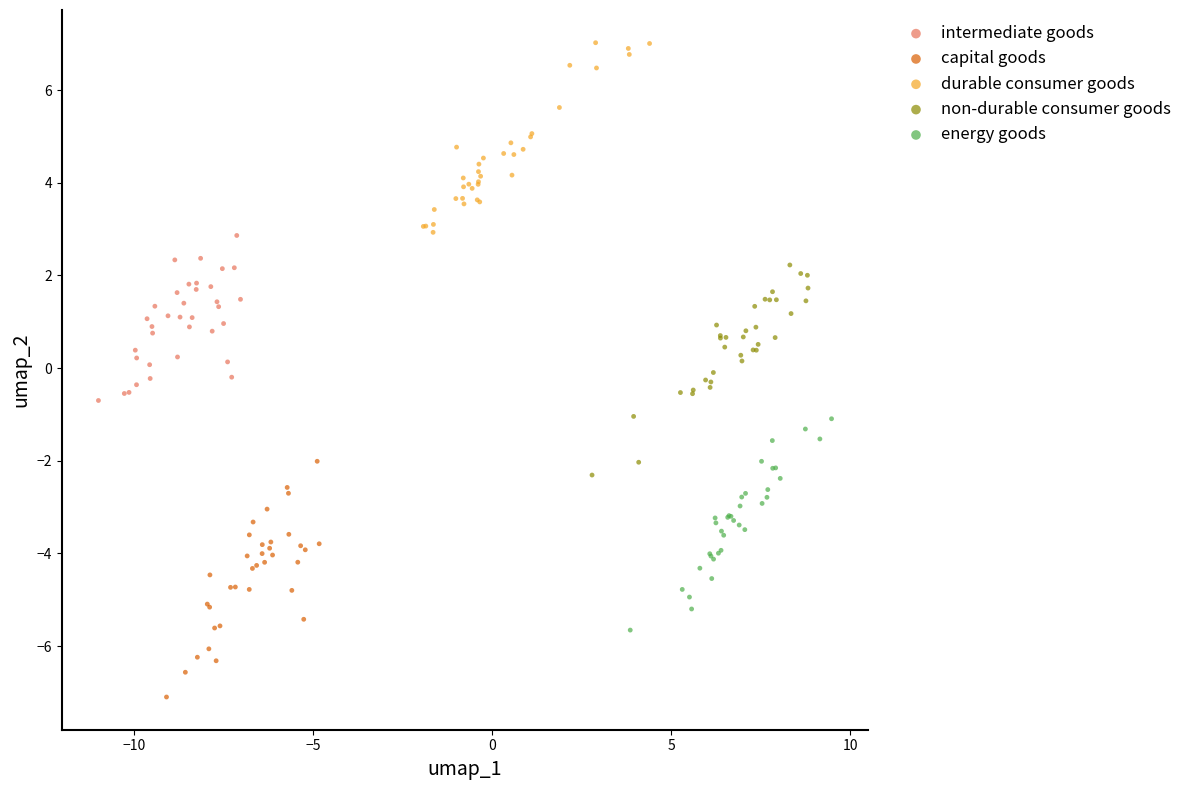

Which series contains the lowest Y value?

capital goods